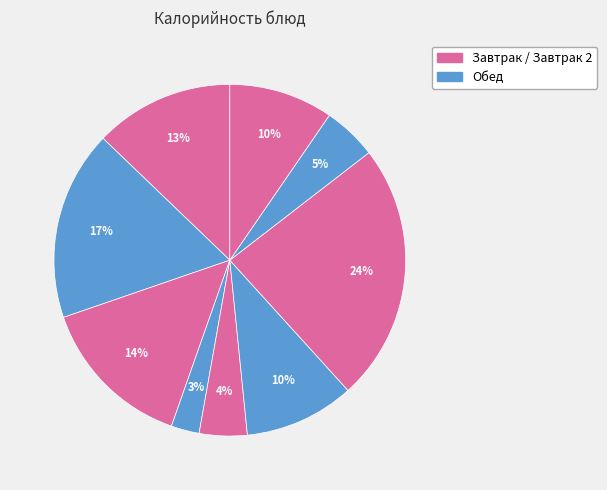

Count the number of slices in the pie.

9